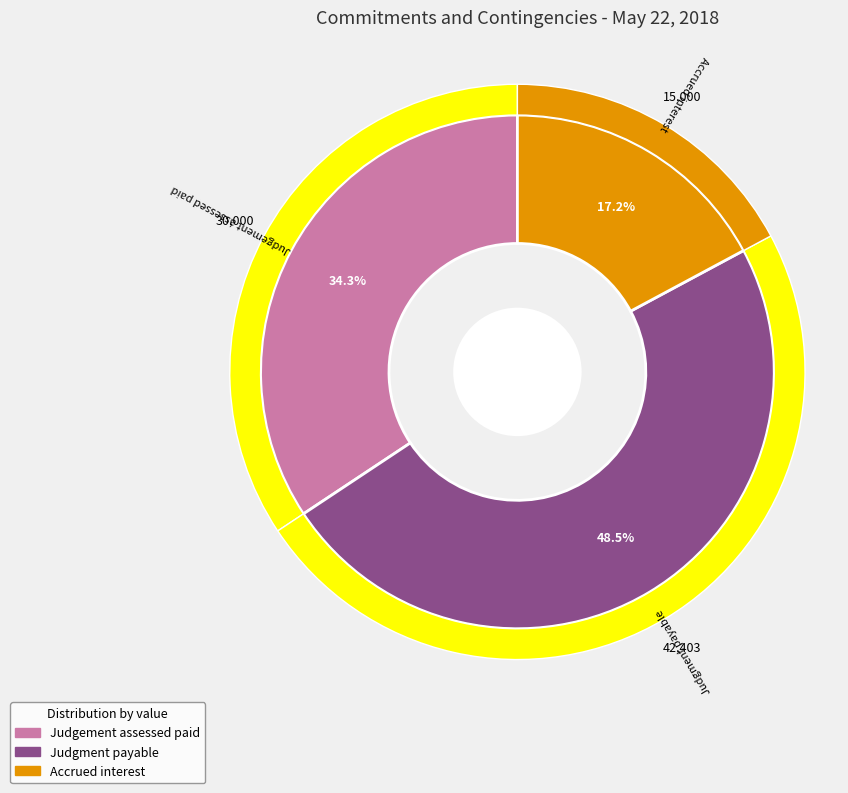

True or false: Accrued interest accounts for 2% of the total.

False